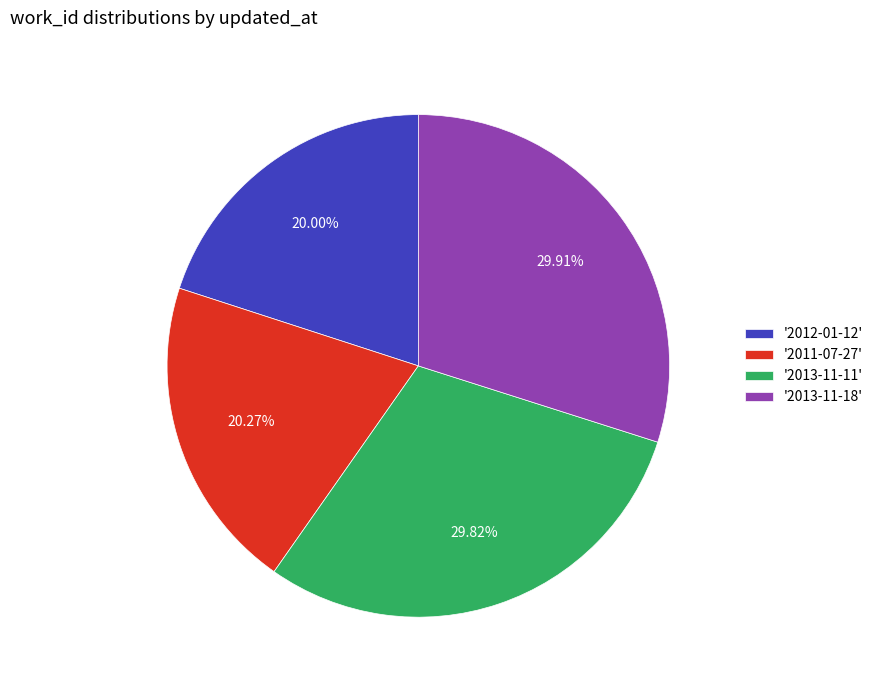

Is there a majority slice in this chart?

No